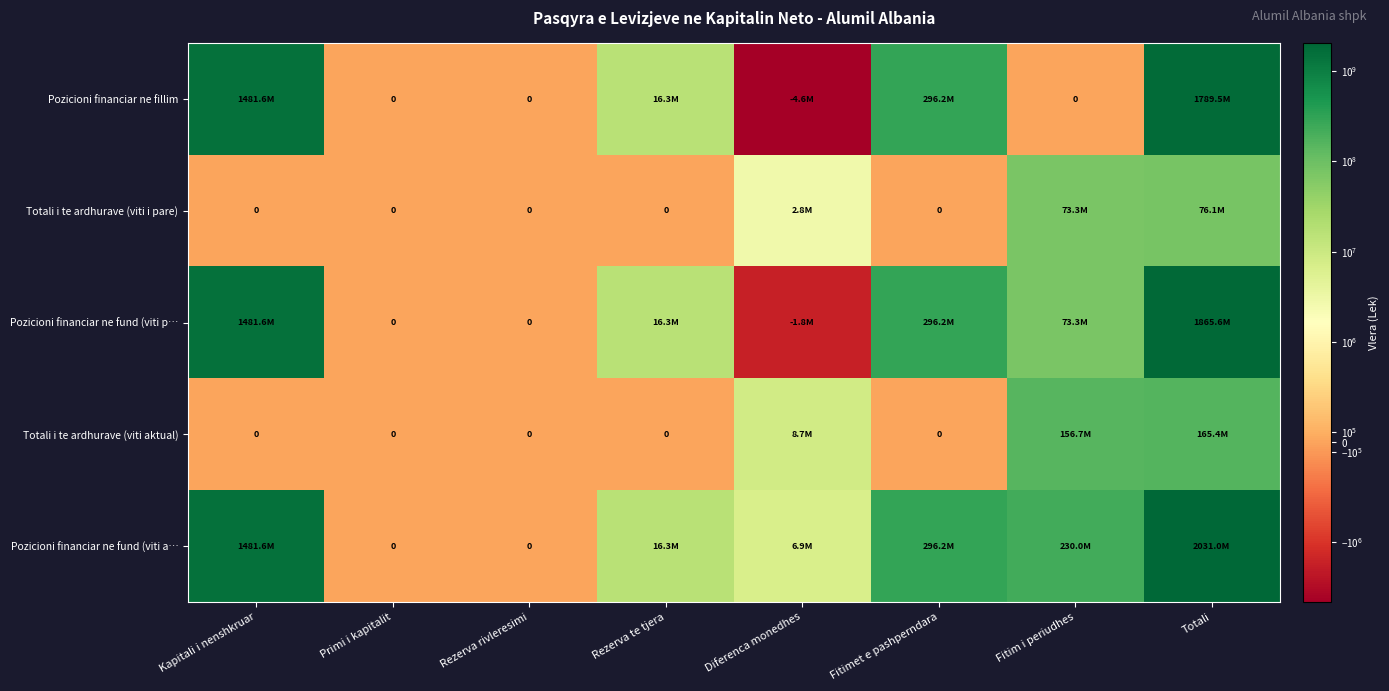

The value of Totali i te ardhurave (viti aktual) at Rezerva te tjera is 90593487. True or false?

False